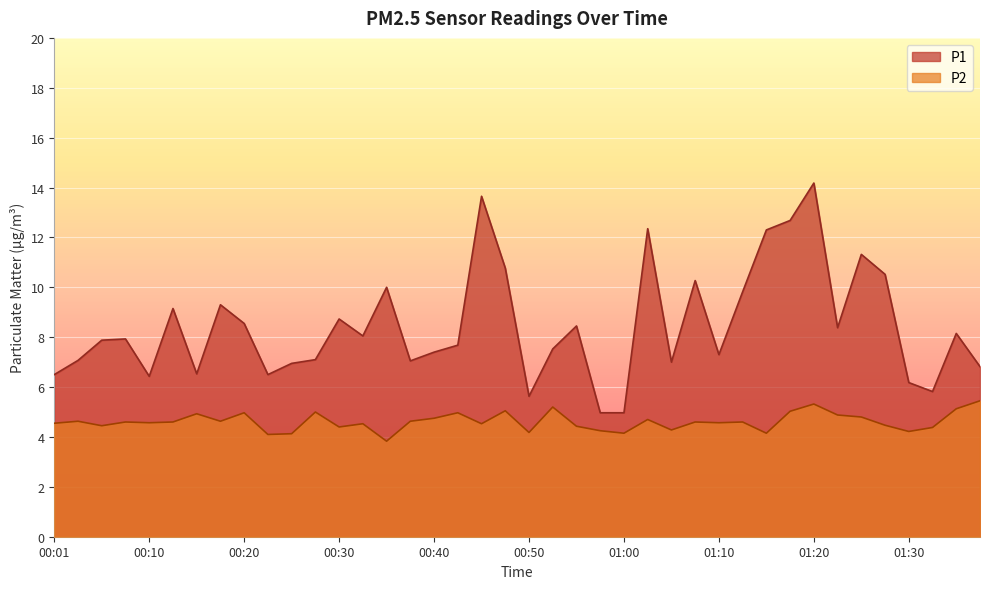

True or false: P2 has more than 1 interior local peaks.

True